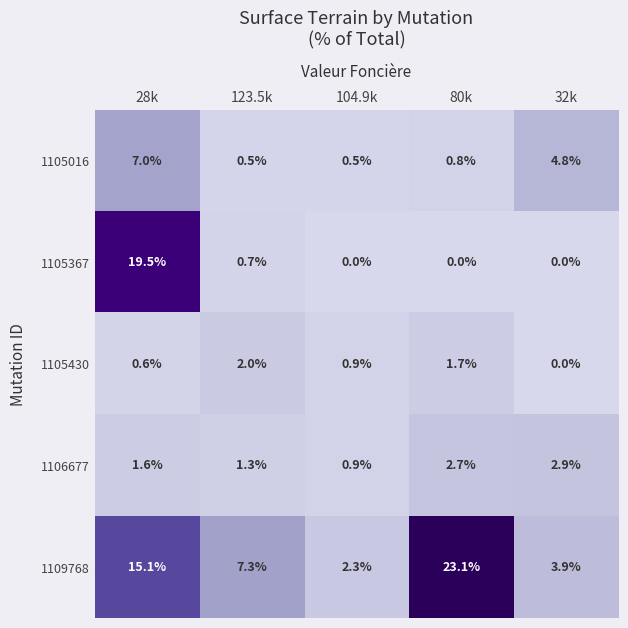

True or false: 1105367 has a value of 25.8 at 28k.

False